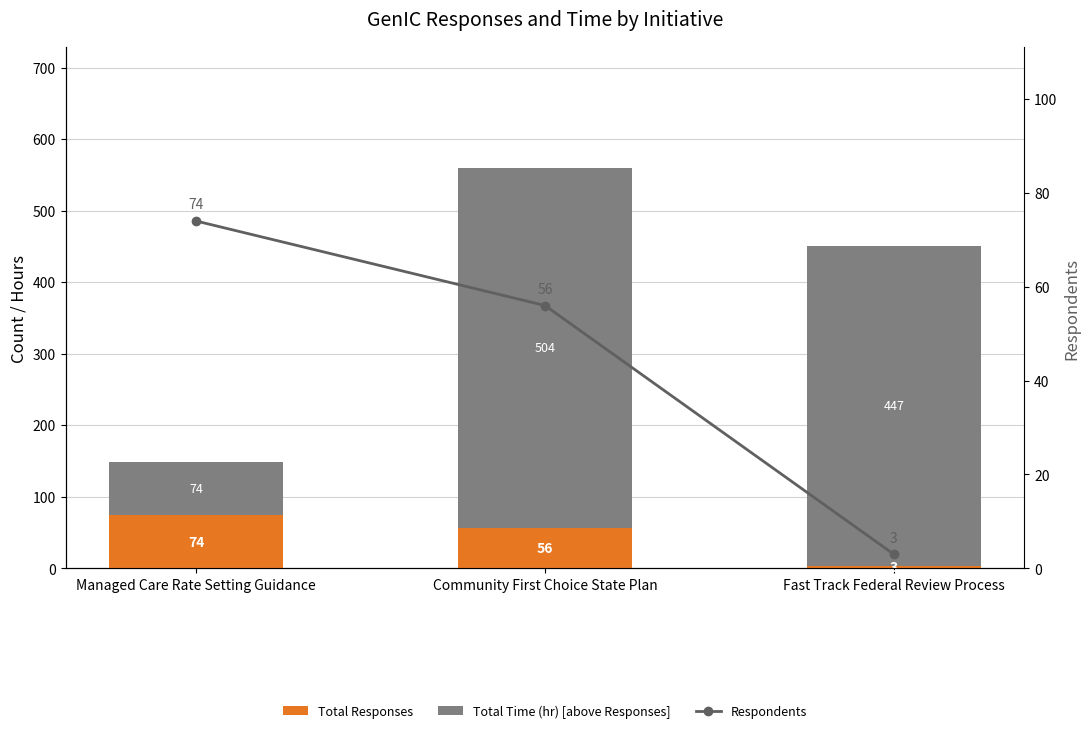

Which series has the largest total across all categories?

Total Time (hr) [above Responses]